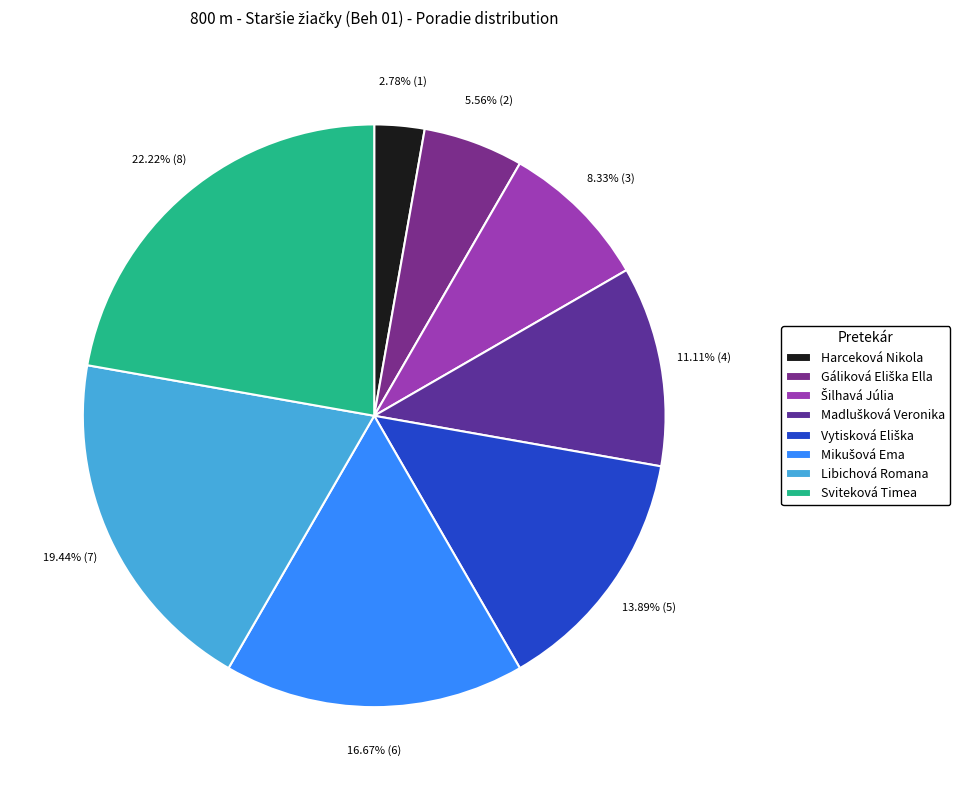

Is Vytisková Eliška the majority of the pie?

No